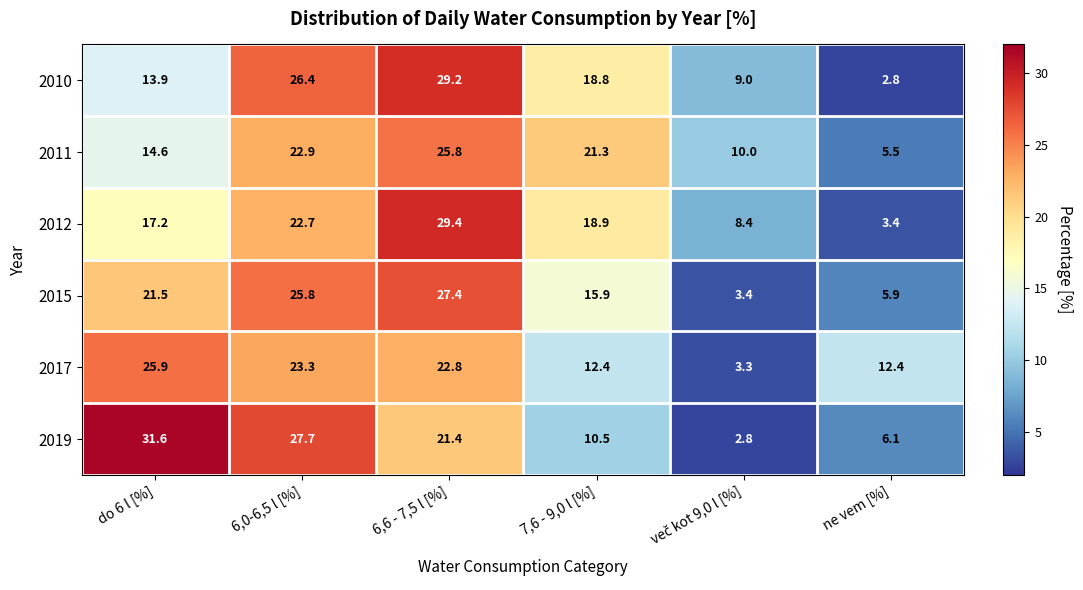

The 2015 series shows 10.3 at do 6 l [%]. True or false?

False